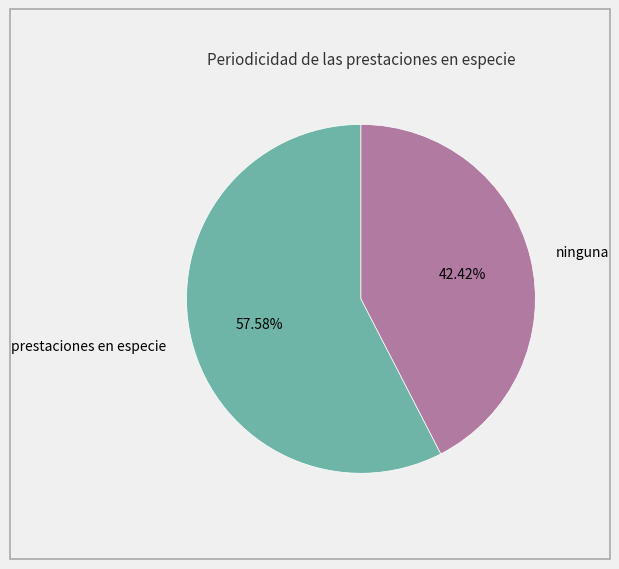

What is the largest slice in the pie chart?

prestaciones en especie